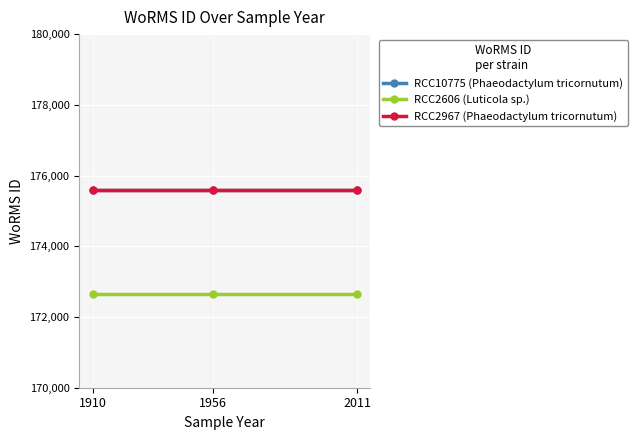

What is the value of the RCC2606 (Luticola sp.) point at the 3rd from the left?

172644